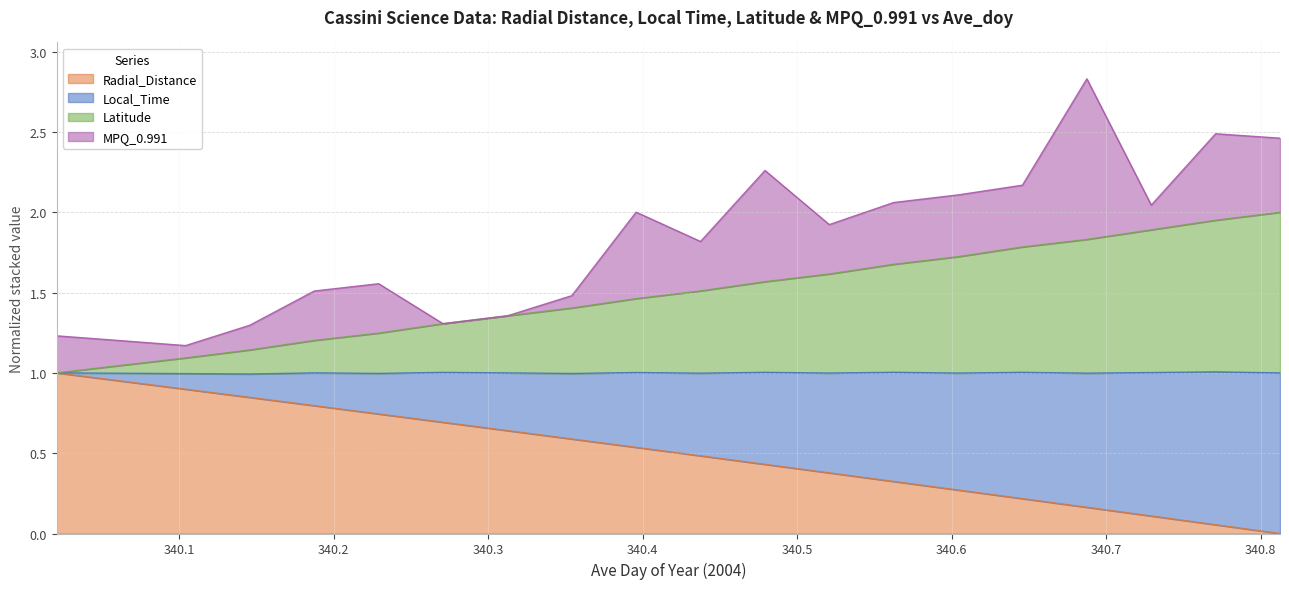

What is the sum of all Radial_Distance values?

10.1